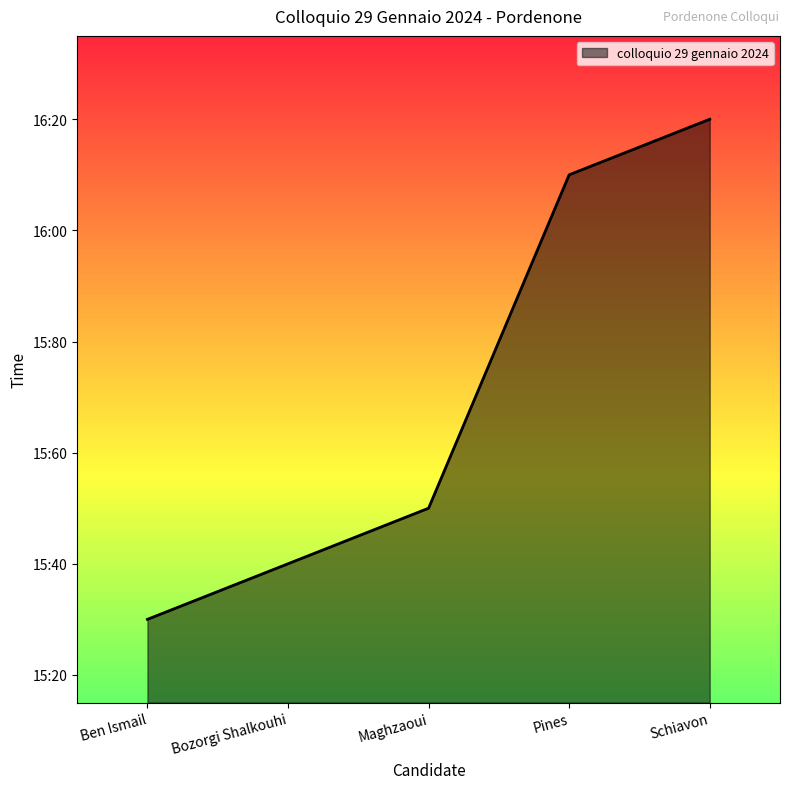

Reading left to right, list all the values displayed in this chart.

15.3	15.4	15.5	16.1	16.2